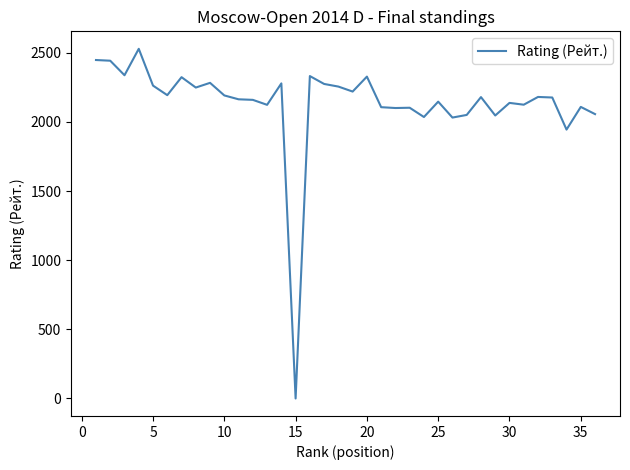

What is the difference between the maximum and minimum values?

2528